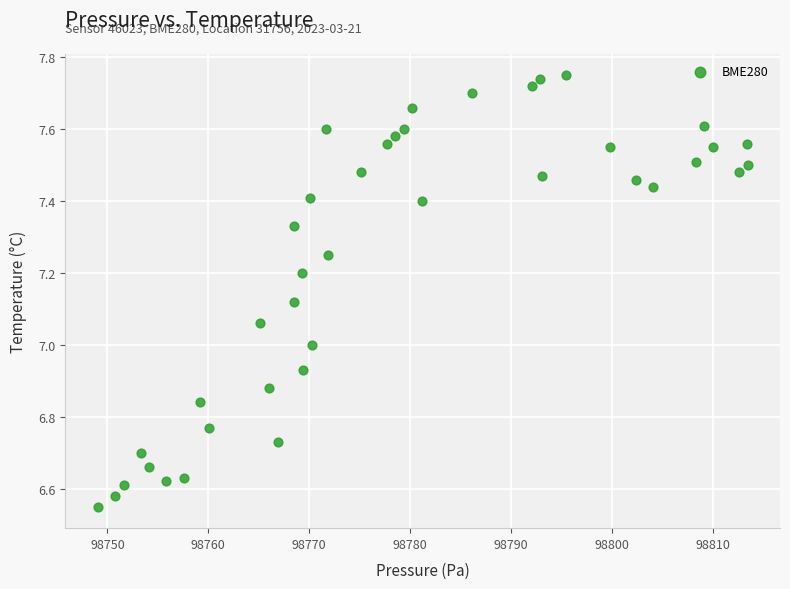

What is the range of X values (max minus min)?

64.4